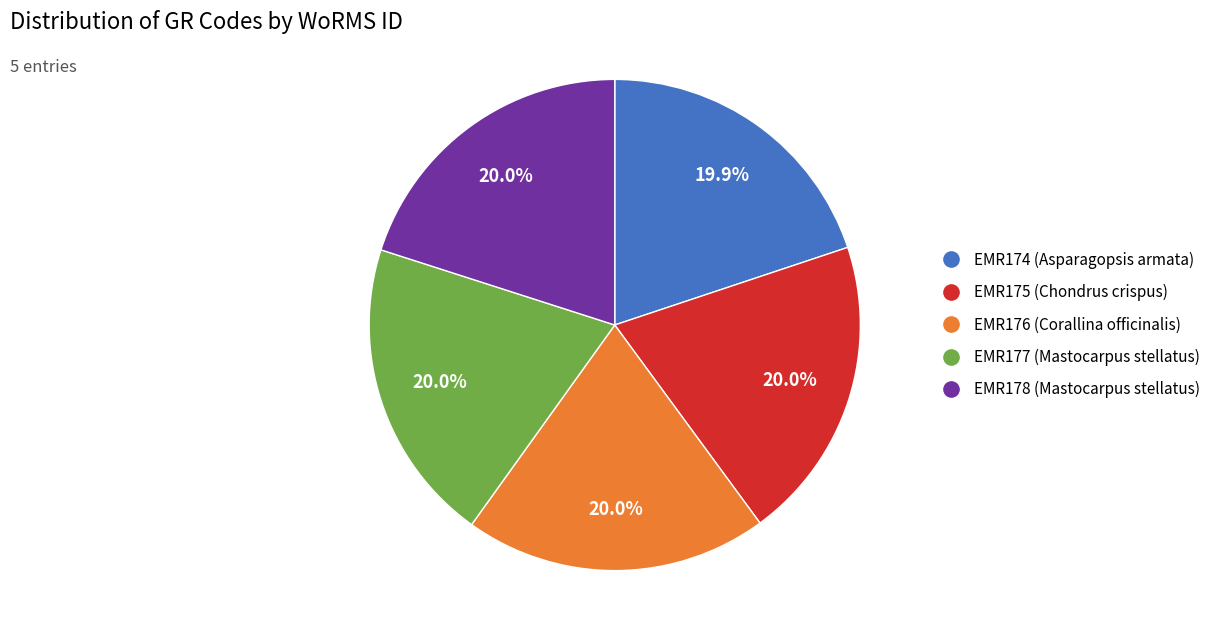

What percentage do EMR176 (Corallina officinalis) and EMR178 (Mastocarpus stellatus) together represent?

40.0%